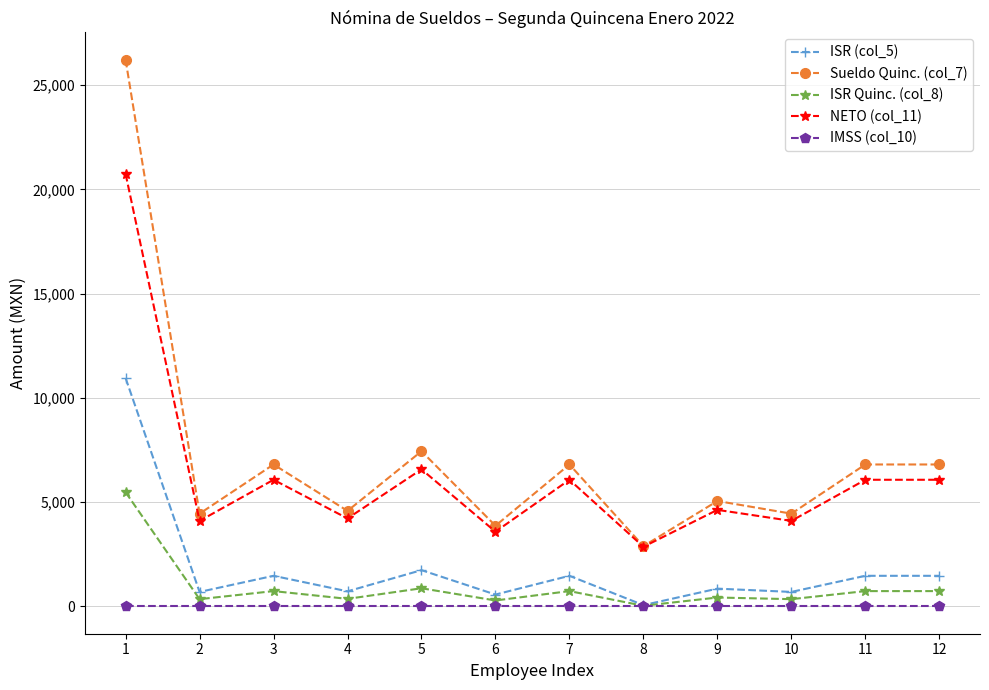

What is the difference between the highest and lowest values at 1?

26221.0